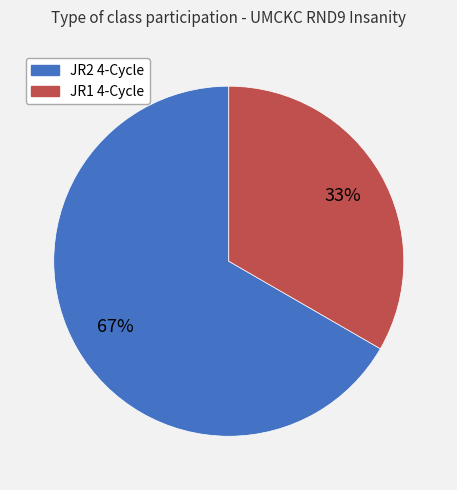

How many slices are in this pie chart?

2